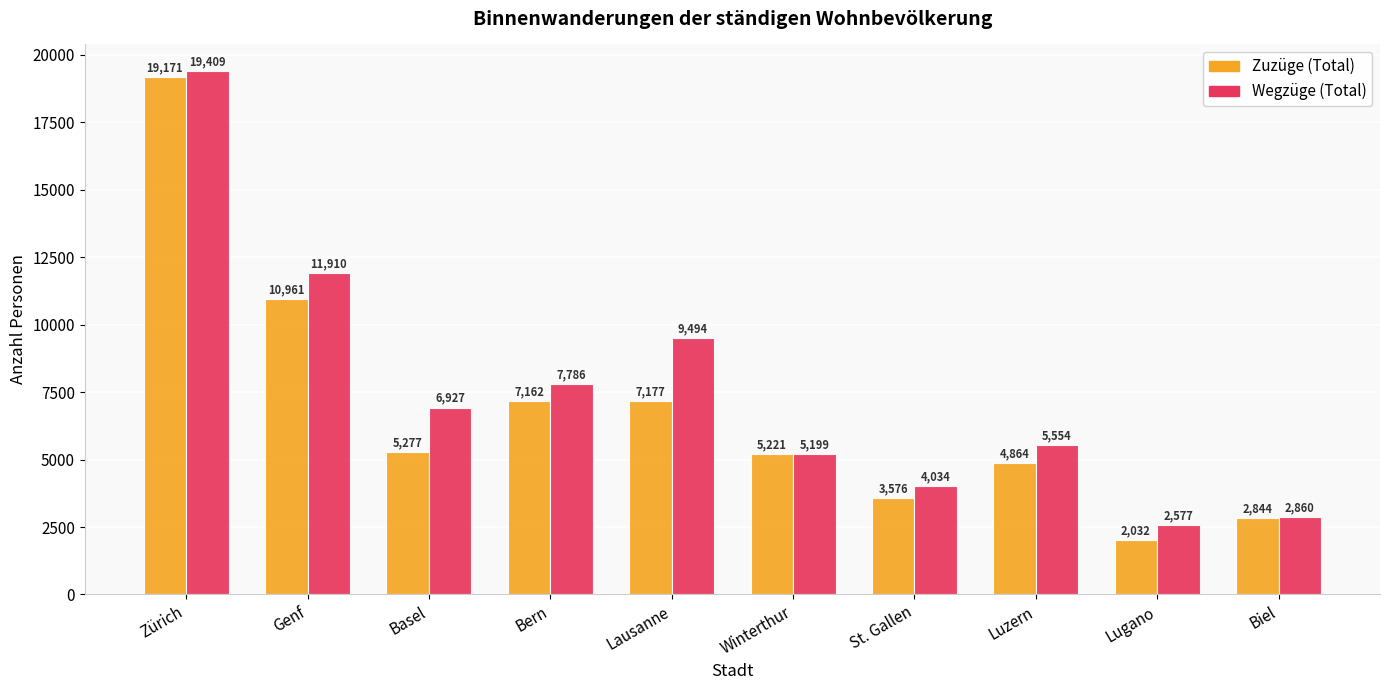

What are all the series names shown in the legend?

Zuzüge (Total), Wegzüge (Total)